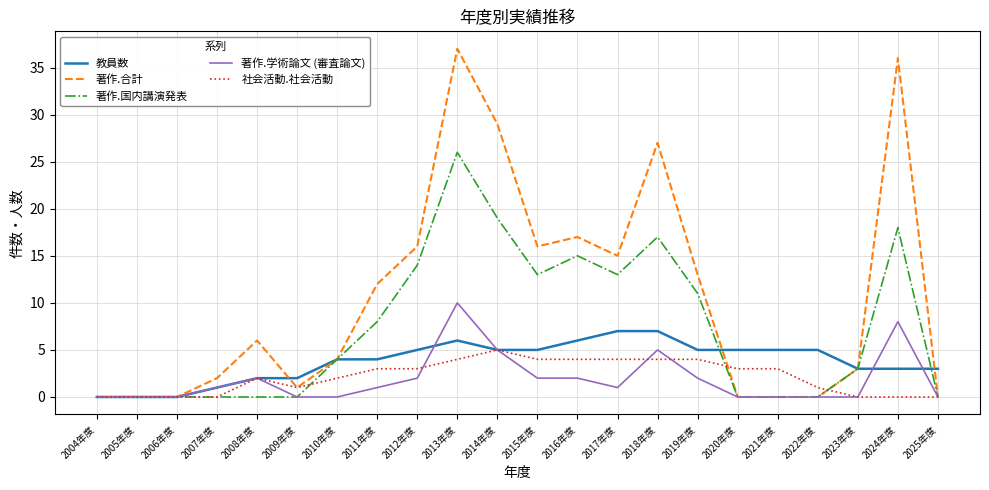

Reading left to right, what are all the values shown in this chart?

教員数: 0	0	0	1	2	2	4	4	5	6	5	5	6	7	7	5	5	5	5	3	3	3
著作.合計: 0	0	0	2	6	1	4	12	16	37	29	16	17	15	27	13	0	0	0	3	36	0
著作.国内講演発表: 0	0	0	0	0	0	4	8	14	26	19	13	15	13	17	11	0	0	0	3	18	0
著作.学術論文 (審査論文): 0	0	0	1	2	0	0	1	2	10	5	2	2	1	5	2	0	0	0	0	8	0
社会活動.社会活動: 0	0	0	0	2	1	2	3	3	4	5	4	4	4	4	4	3	3	1	0	0	0